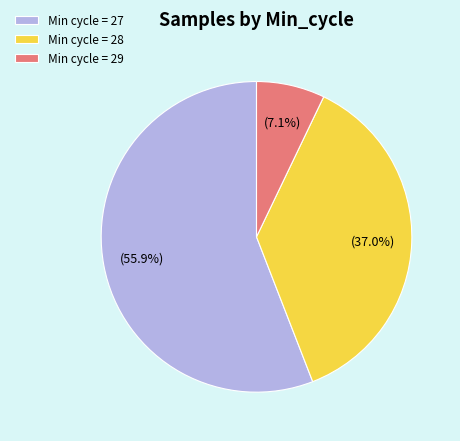

Between Min cycle = 28 and Min cycle = 29, which is larger?

Min cycle = 28